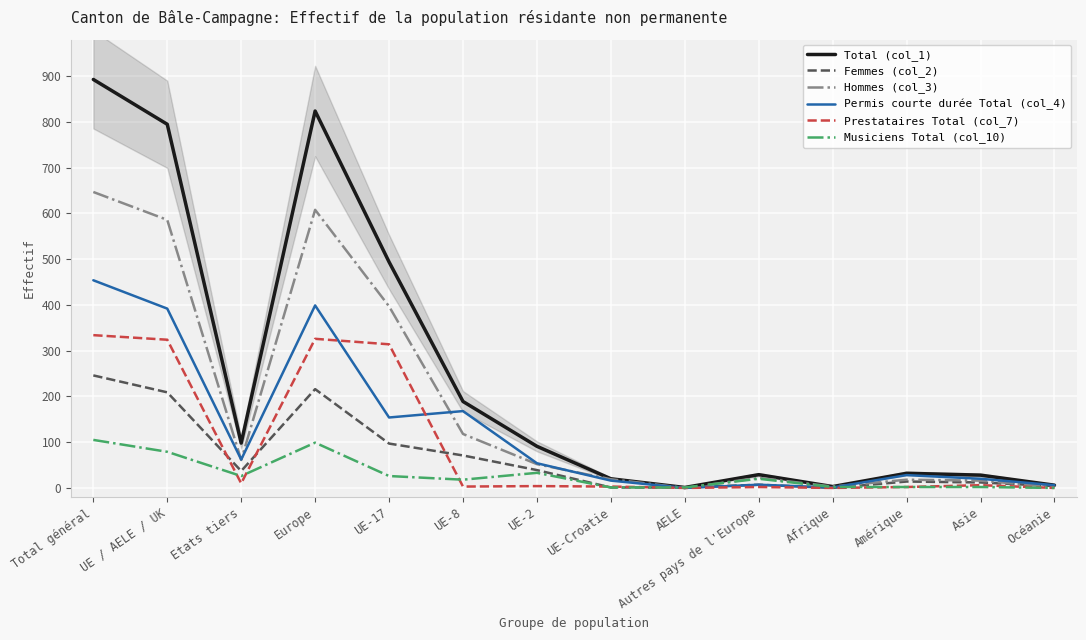

What is the label of the 11th point from the right?

Europe